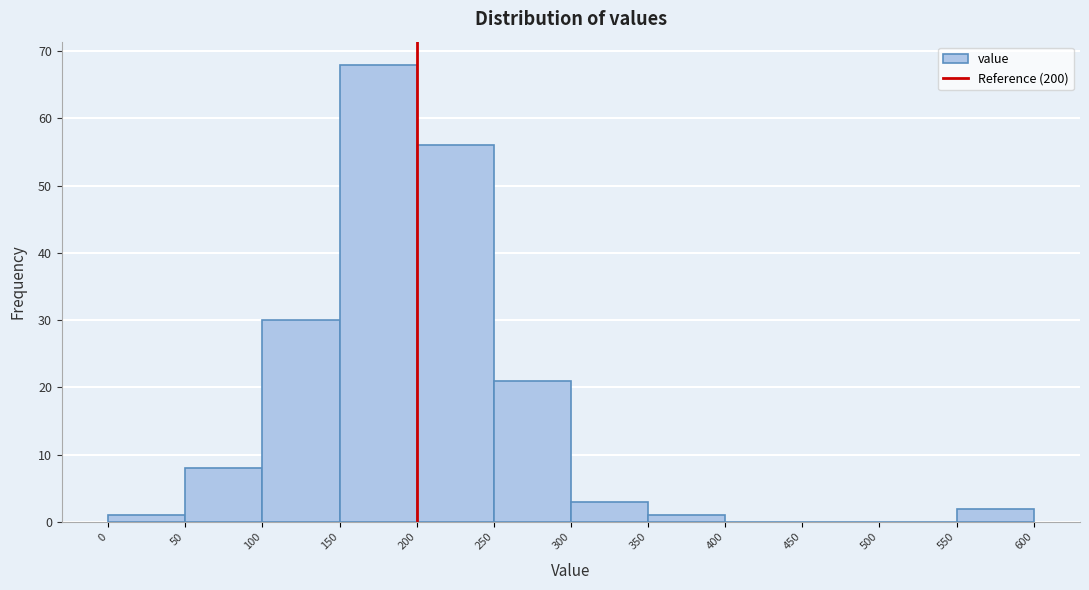

Reading left to right, list every bar in this chart as the range it spans on the x-axis followed by its height. The values are not printed on the chart, so give them approximately, as read against the axis.

0 to 50: 1
50 to 100: 8
100 to 150: 30
150 to 200: 68
200 to 250: 56
250 to 300: 21
300 to 350: 3
350 to 400: 1
400 to 450: 0
450 to 500: 0
500 to 550: 0
550 to 600: 2